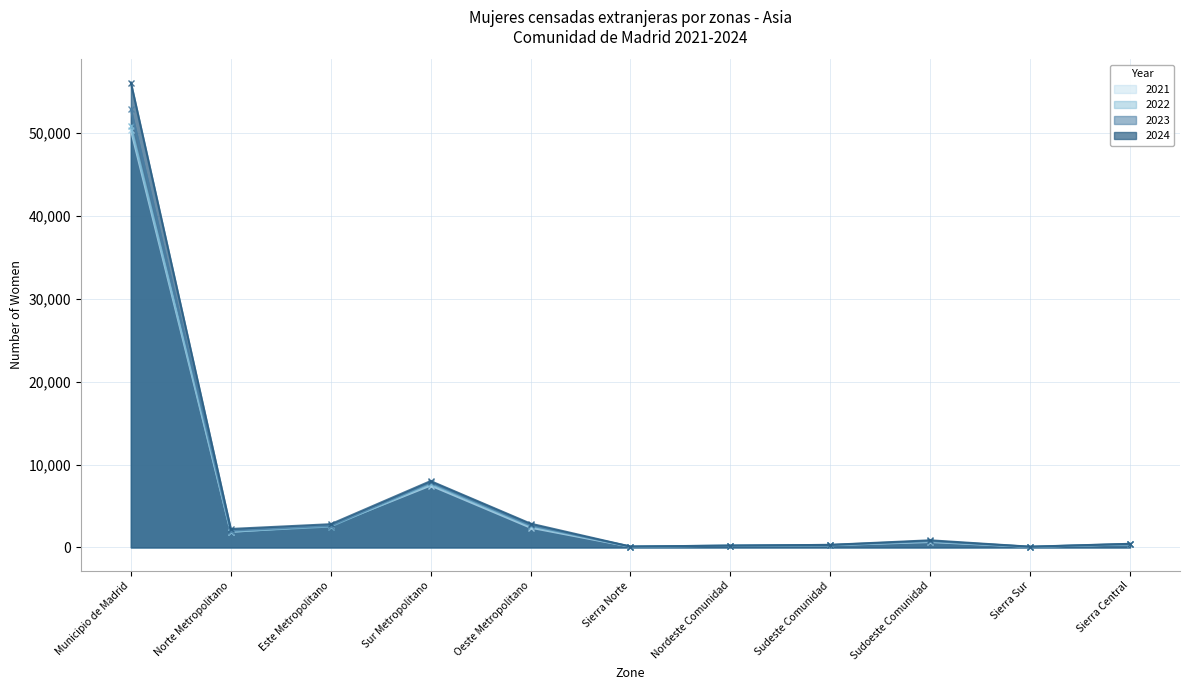

True or false: 2023 and 2022 cross at least once.

False